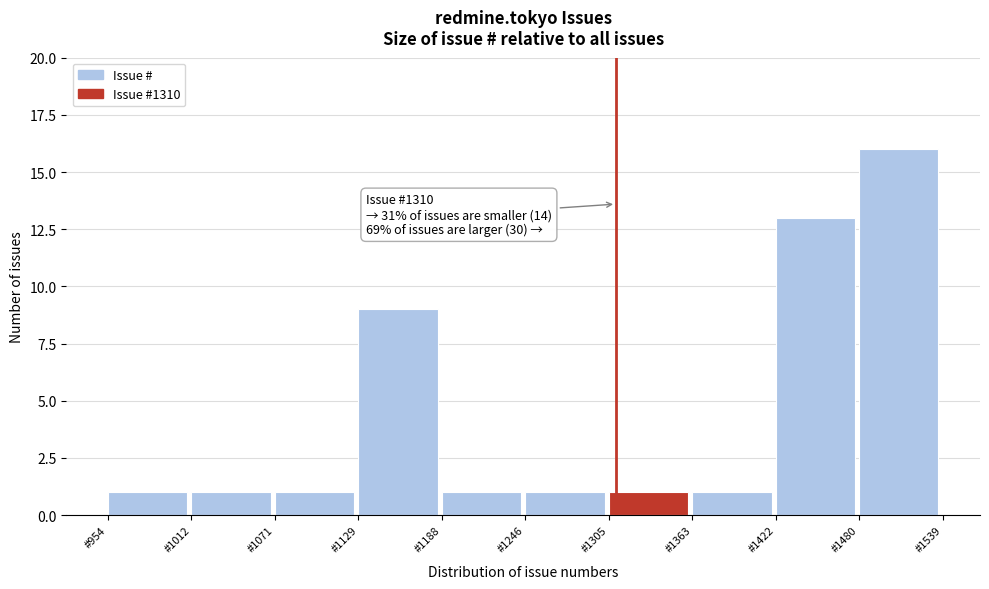

Over which range of the x-axis is the bar tallest?

1480 to 1540